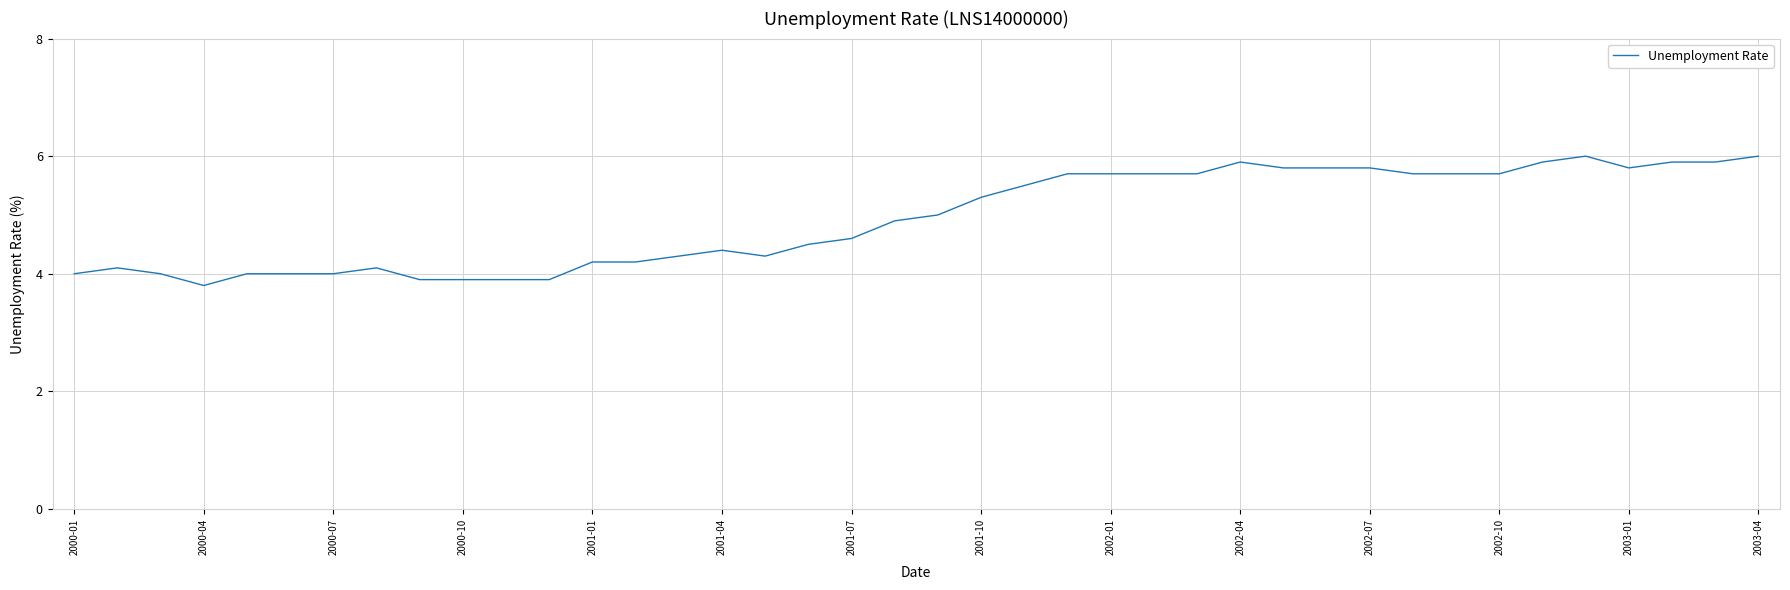

What is the difference between the maximum and minimum values?

2.2